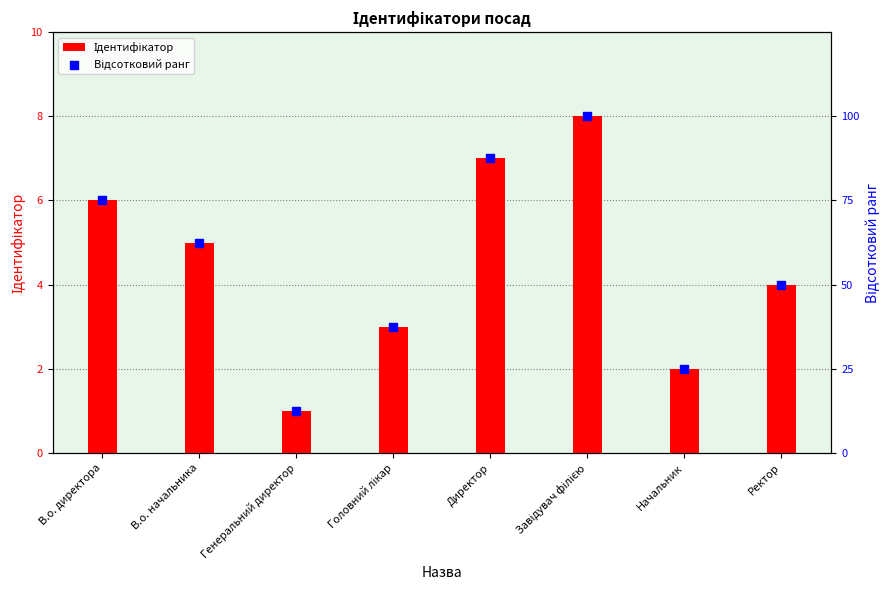

Which series has the largest Y range (max minus min)?

Відсотковий ранг